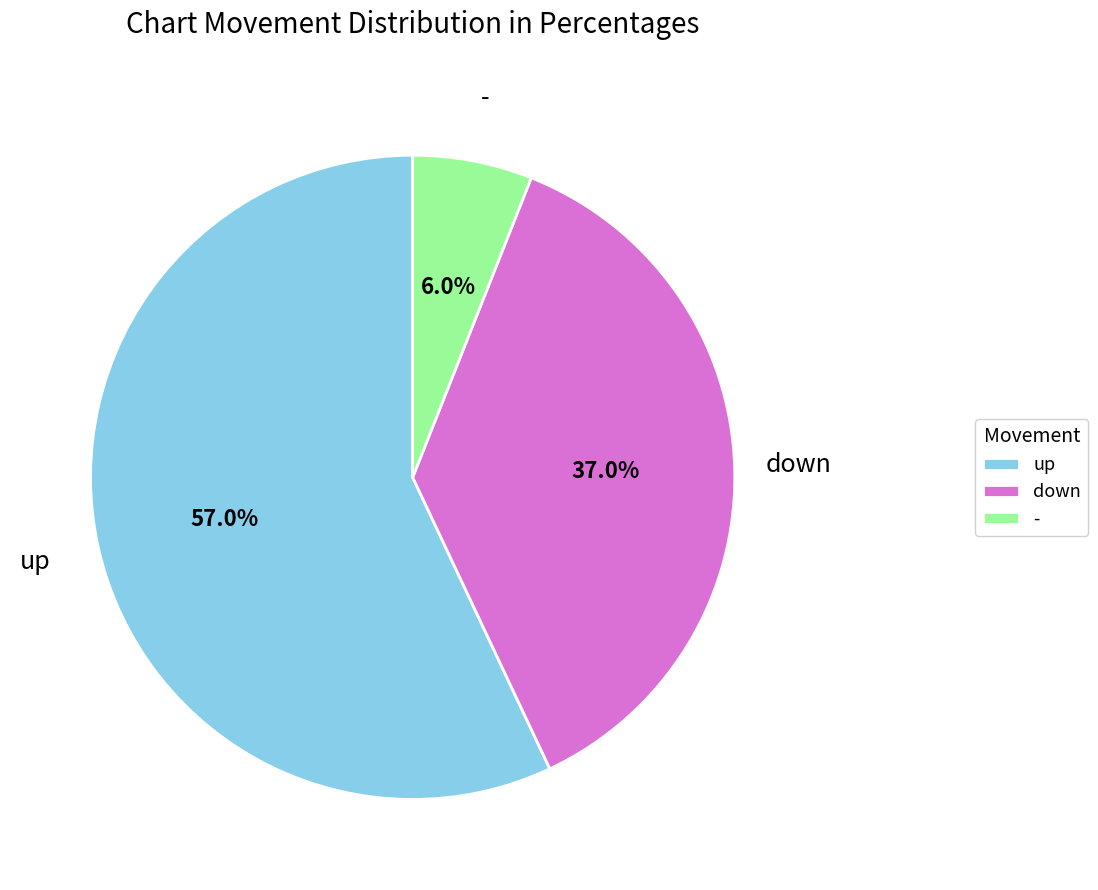

Is - the majority of the pie?

No